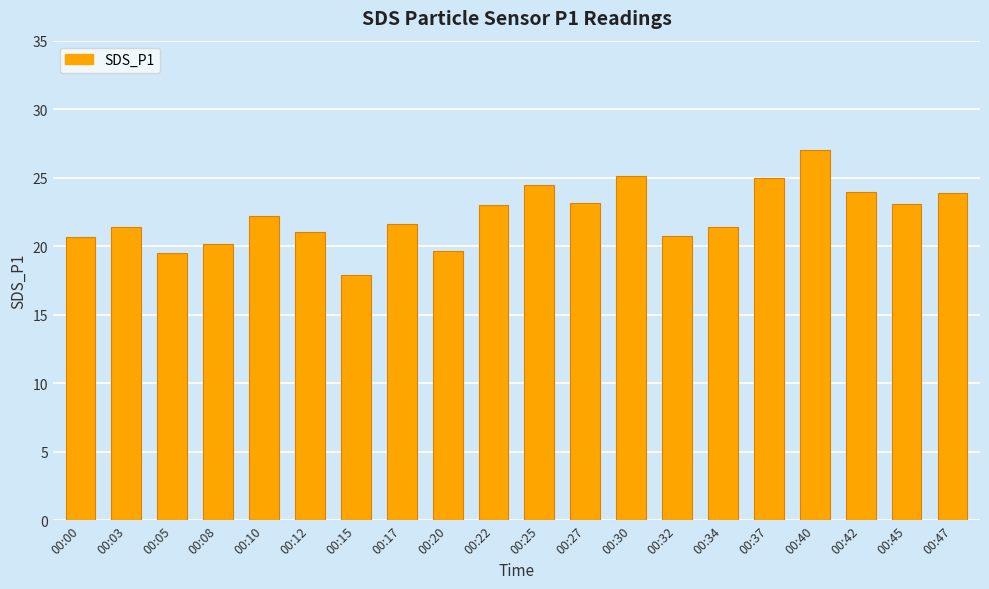

What is the change in value from 00:20 to 00:32?

+1.1